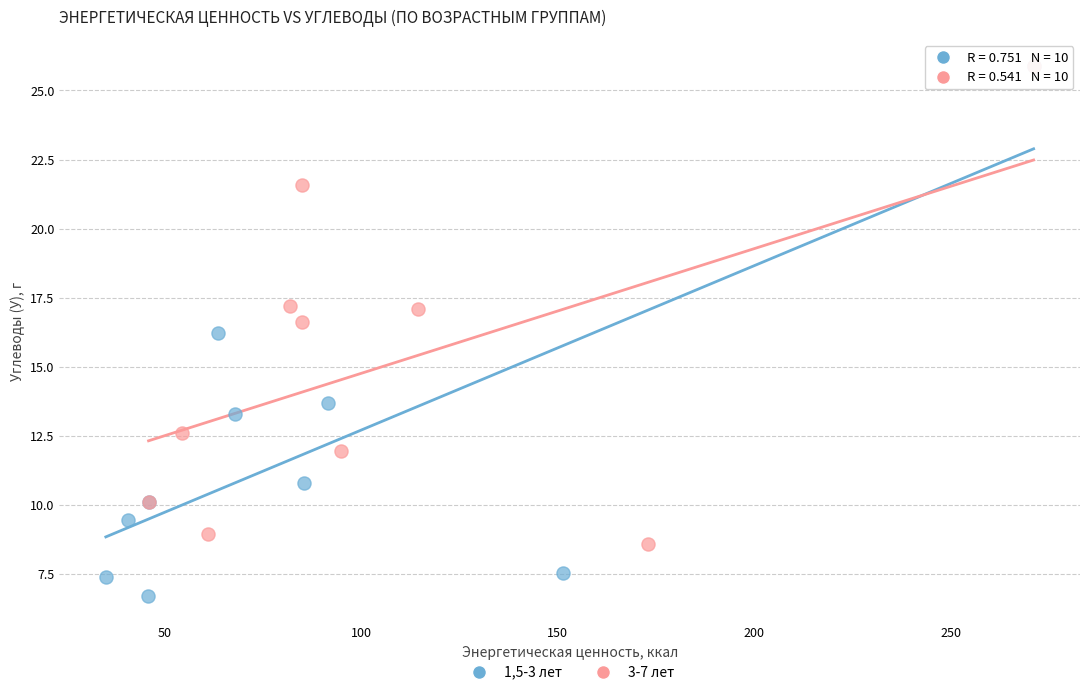

Which series reaches the minimum Y coordinate?

1,5-3 лет